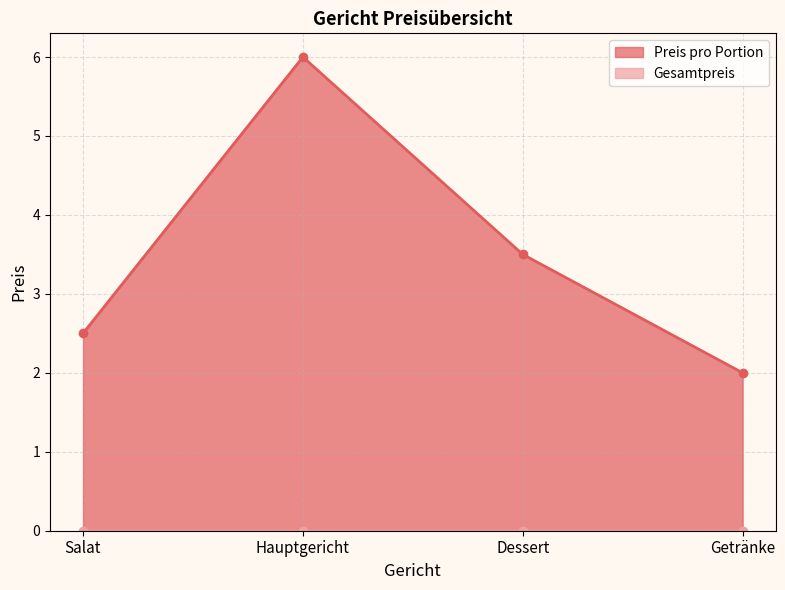

True or false: the data has more than 1 interior local peaks.

False